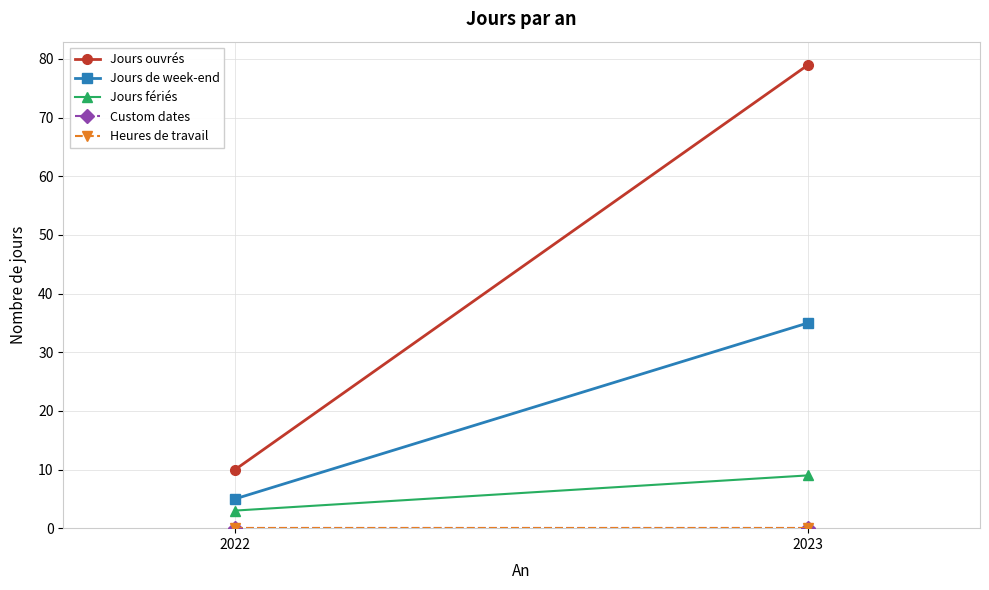

What value does the Jours fériés series have at 2023?

9